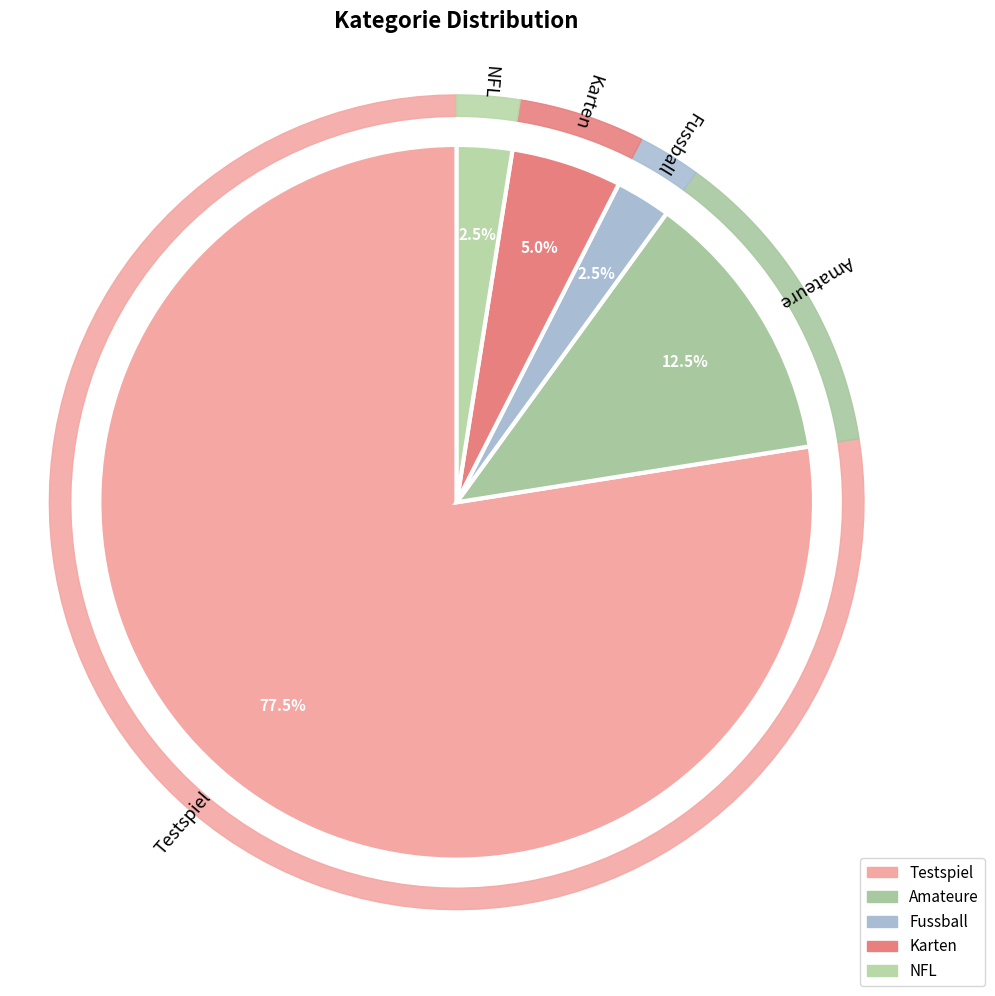

To the nearest percent, what is the difference between the largest and smallest slice percentages?

75%